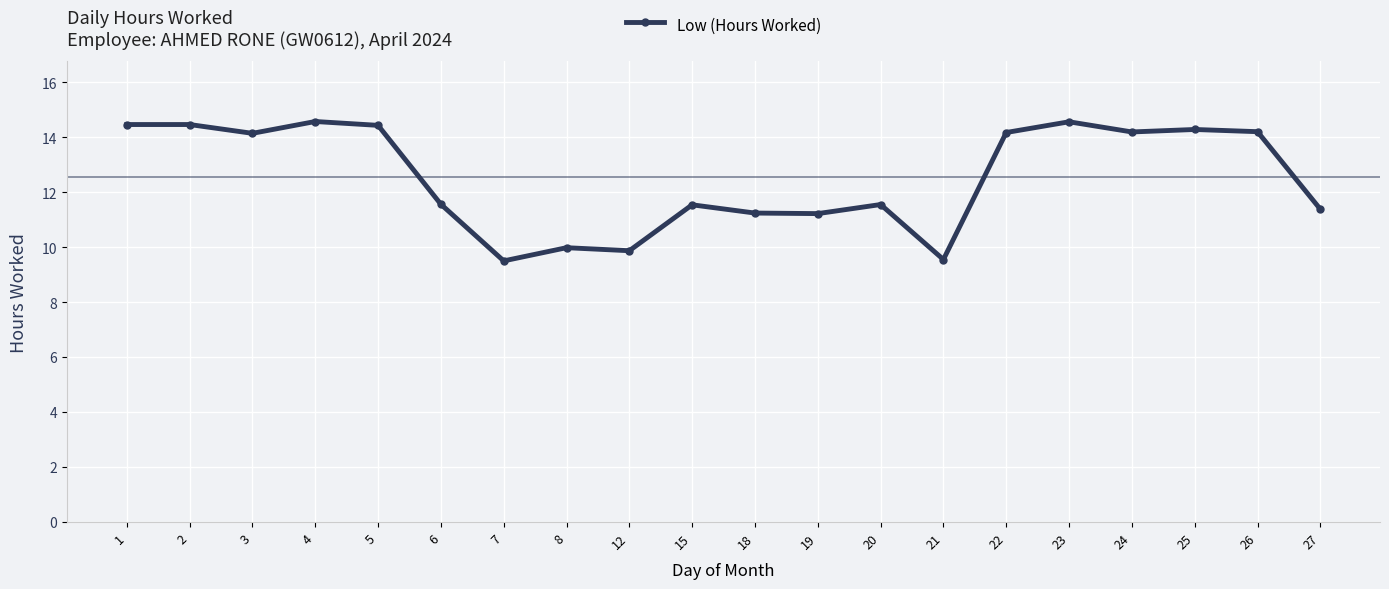

Is it true that the value at 23 is 8.3?

False